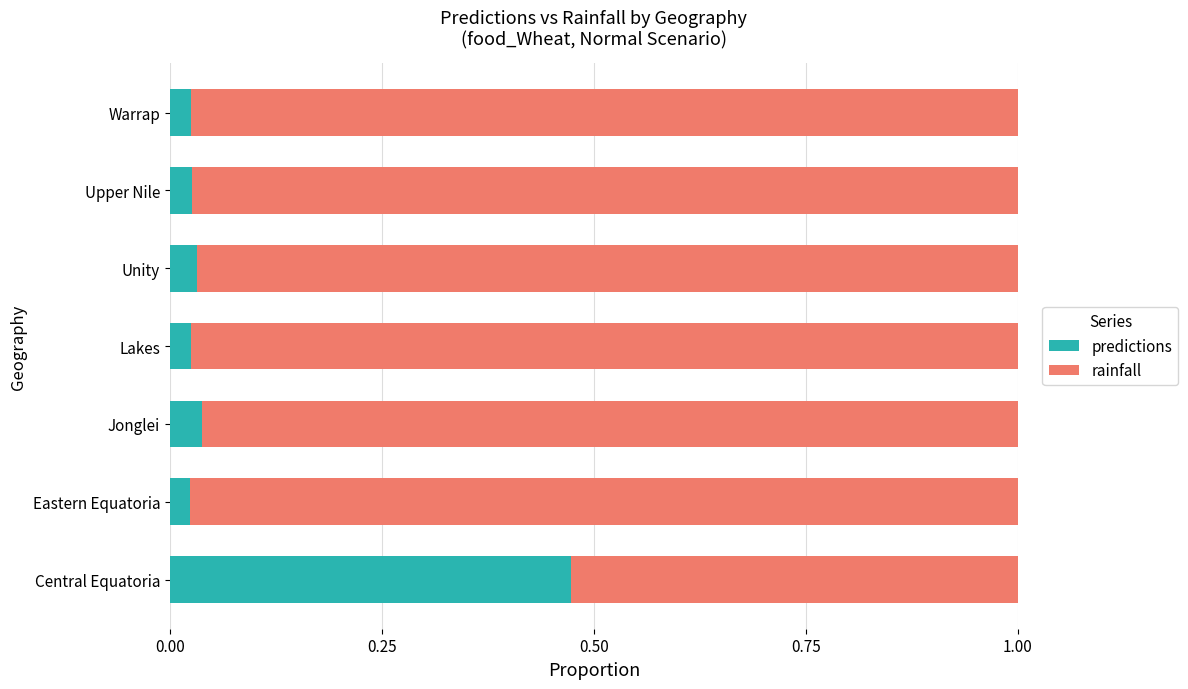

What is the sum of all predictions values?

0.6